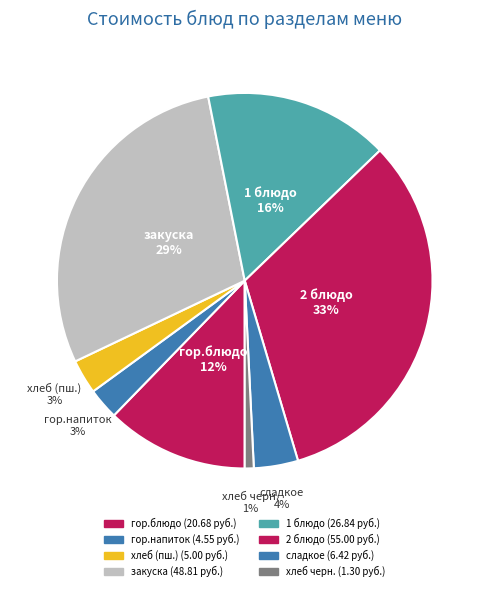

How many segments does this pie chart have?

8